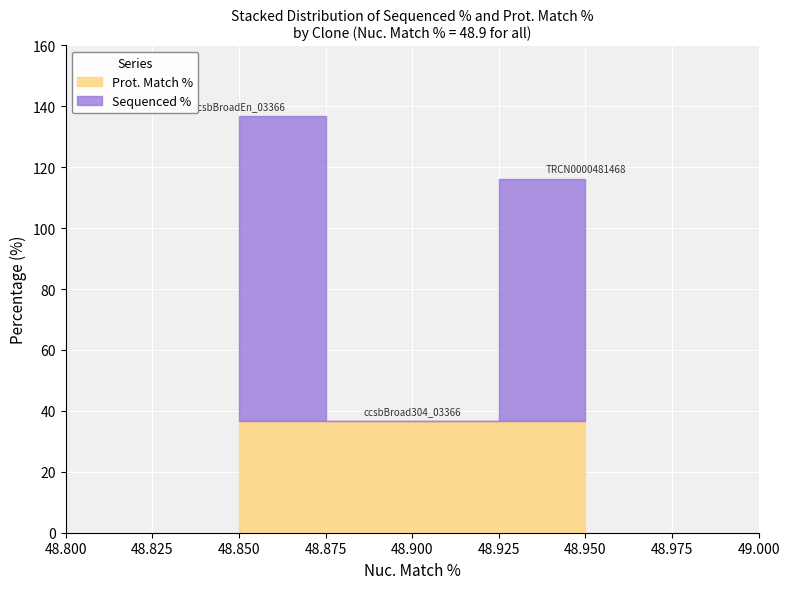

What is the label of the 3rd point from the left?

TRCN0000481468